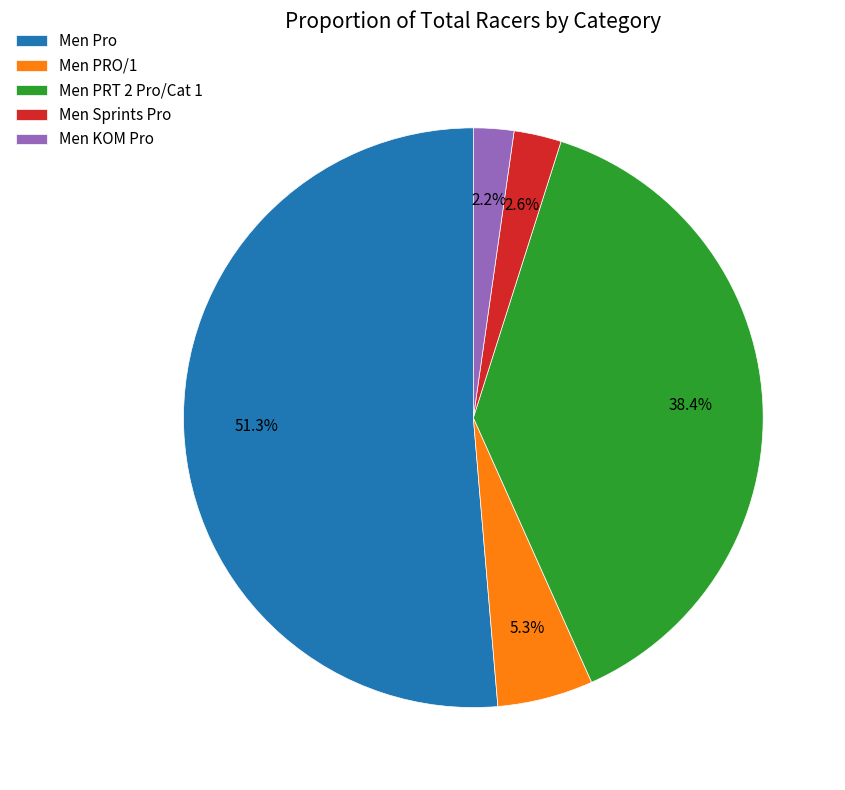

To the nearest percent, what is the combined percentage of Men PRO/1 and Men Sprints Pro?

8%